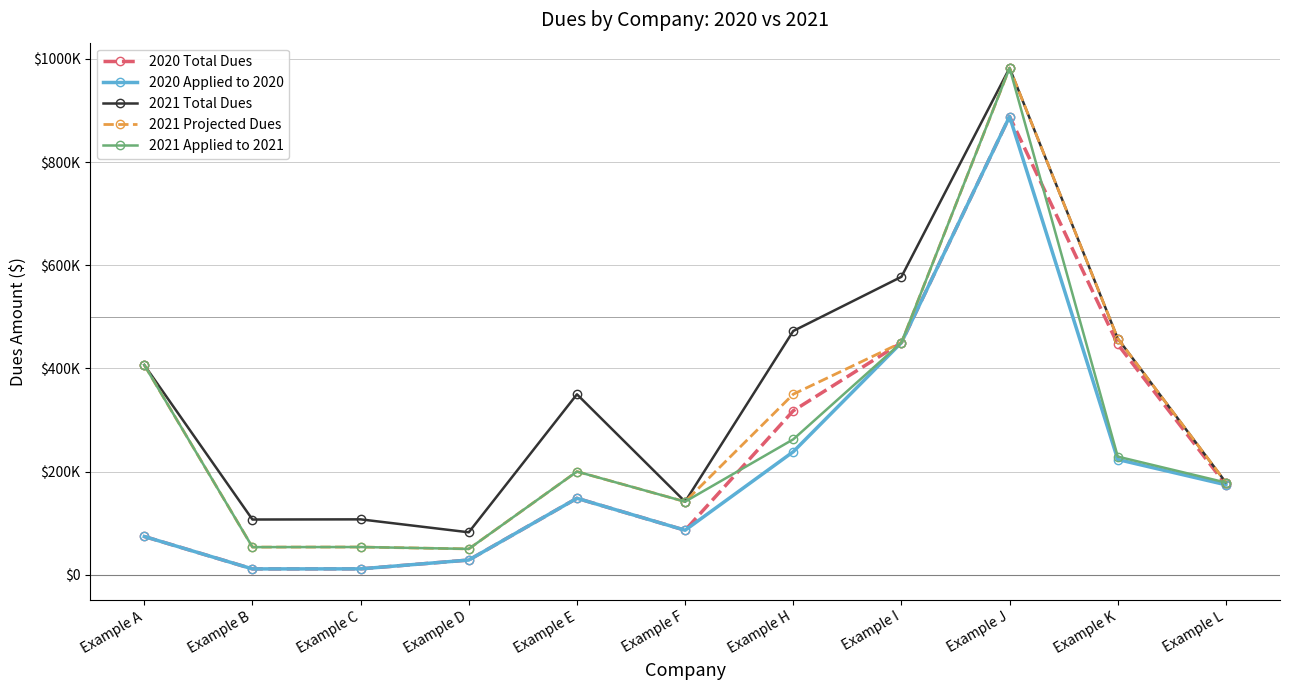

What are all the series names shown in the legend?

2020 Total Dues, 2020 Applied to 2020, 2021 Total Dues, 2021 Projected Dues, 2021 Applied to 2021